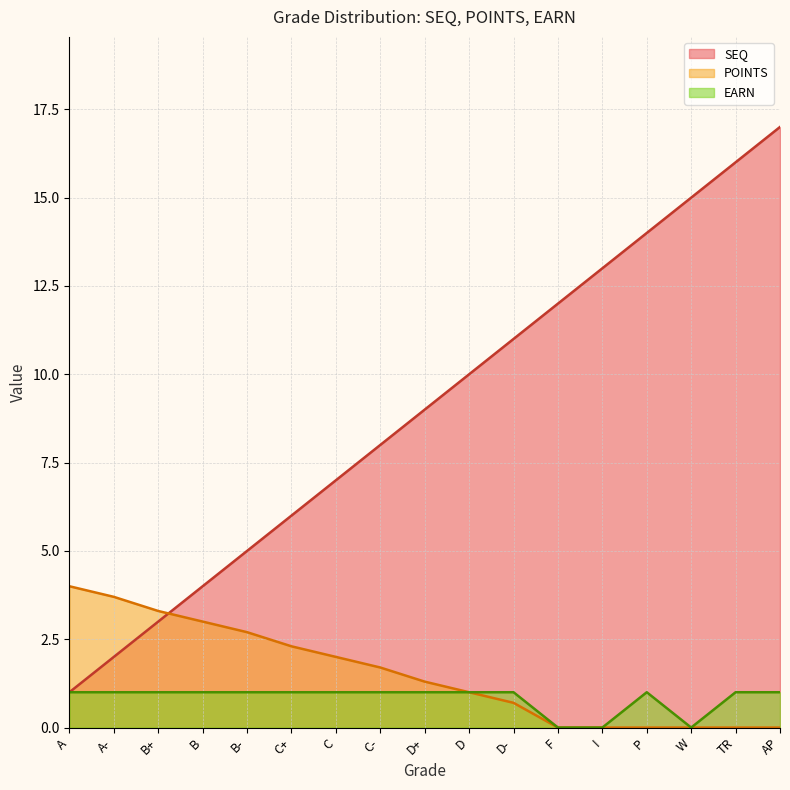

At which label is POINTS closest to 2?

C